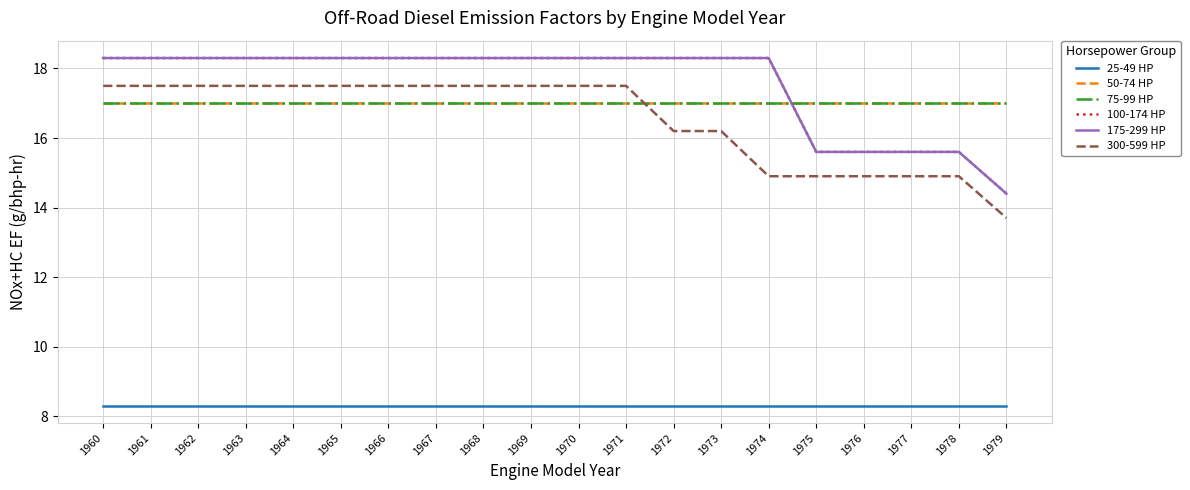

True or false: 300-599 HP has more than 2 points higher than both neighbors.

False